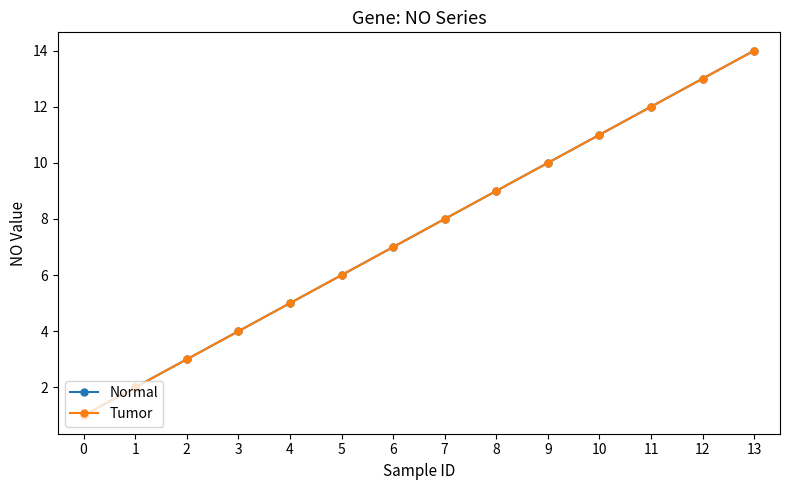

The value of Normal at 1 is 2. True or false?

True